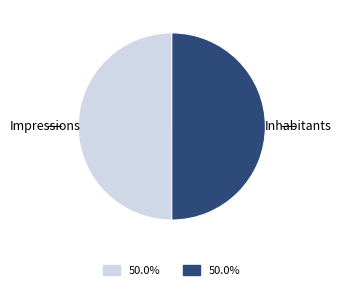

Count the number of slices in the pie.

2